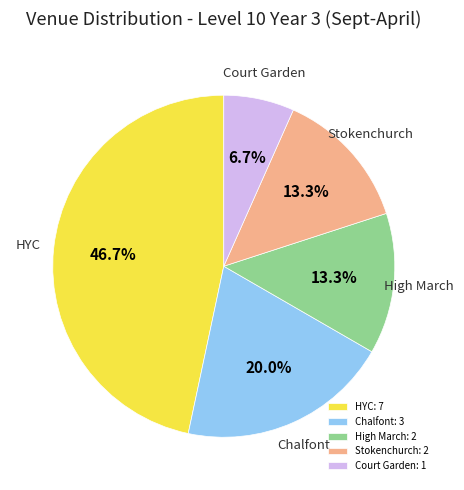

How much of the chart is everything except High March?

86.7%